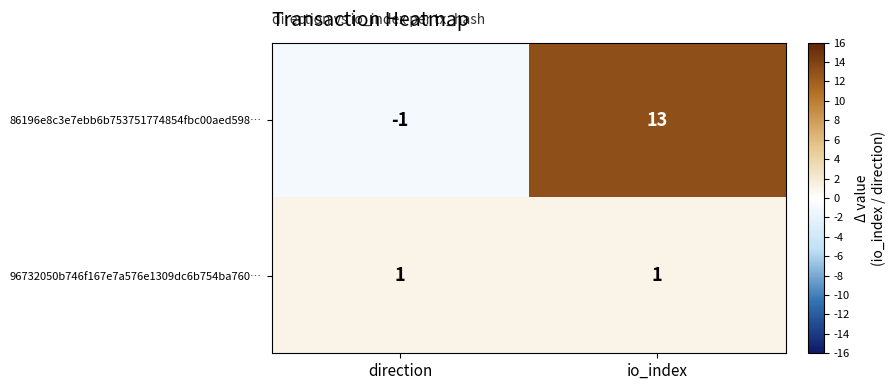

Which category has the highest value across all series?

io_index